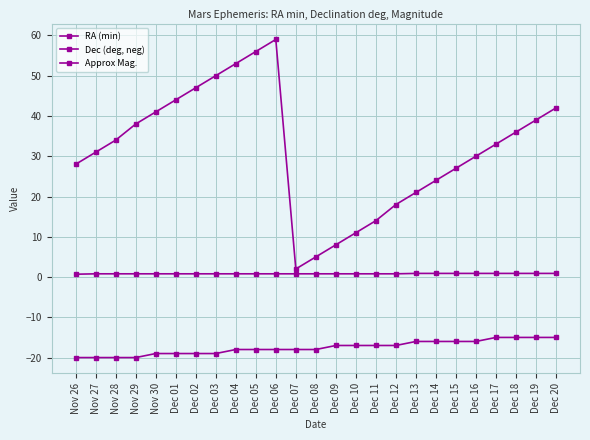

Count the number of data series in this chart.

3